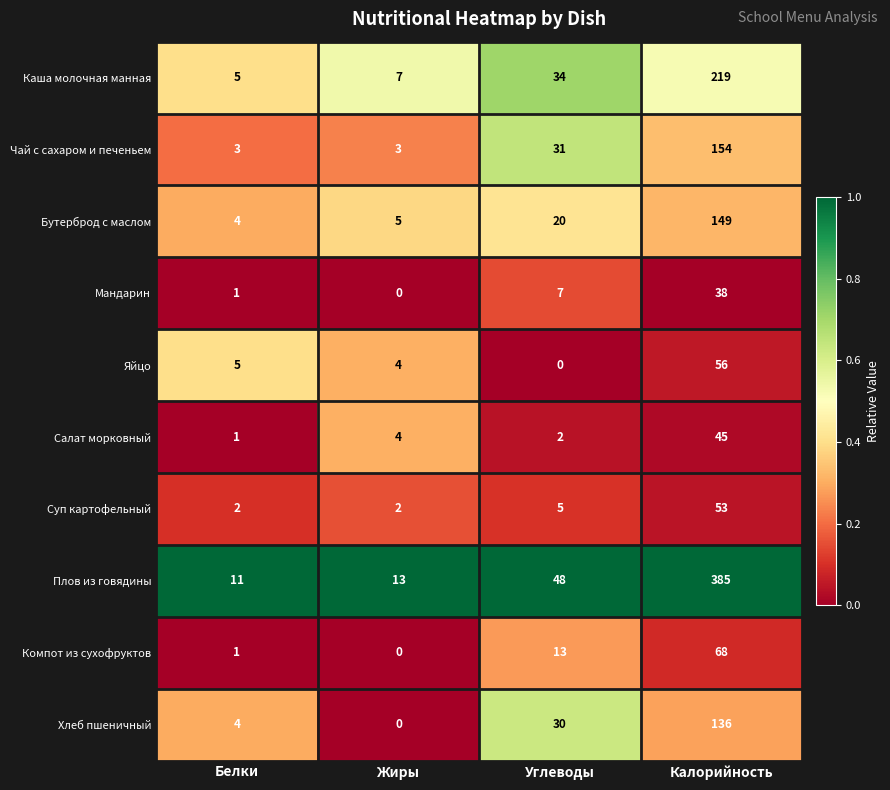

What is the approximate value of Хлеб пшеничный at Белки?

4